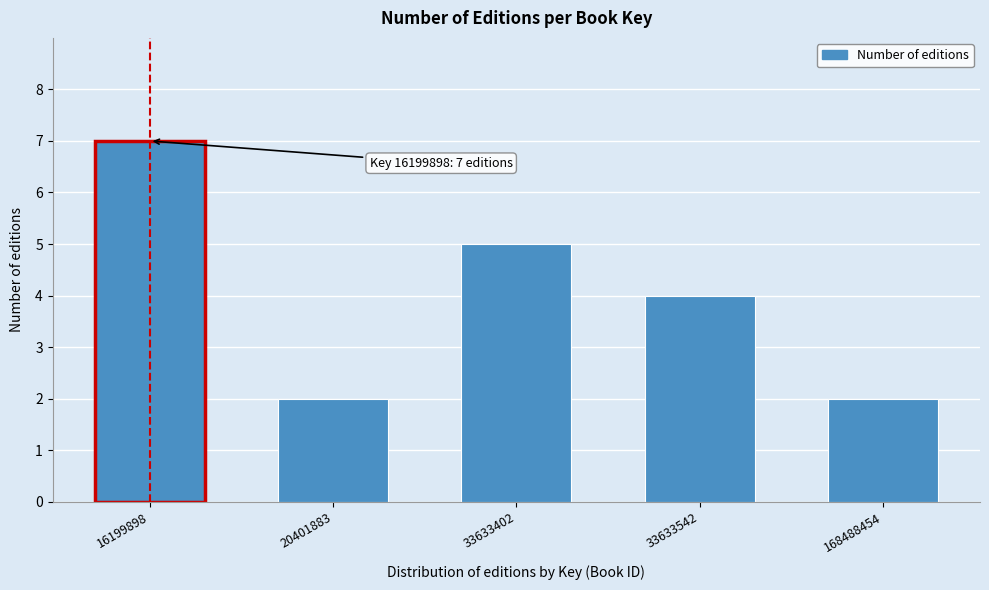

Reading left to right, list all the values displayed in this chart.

7	2	5	4	2